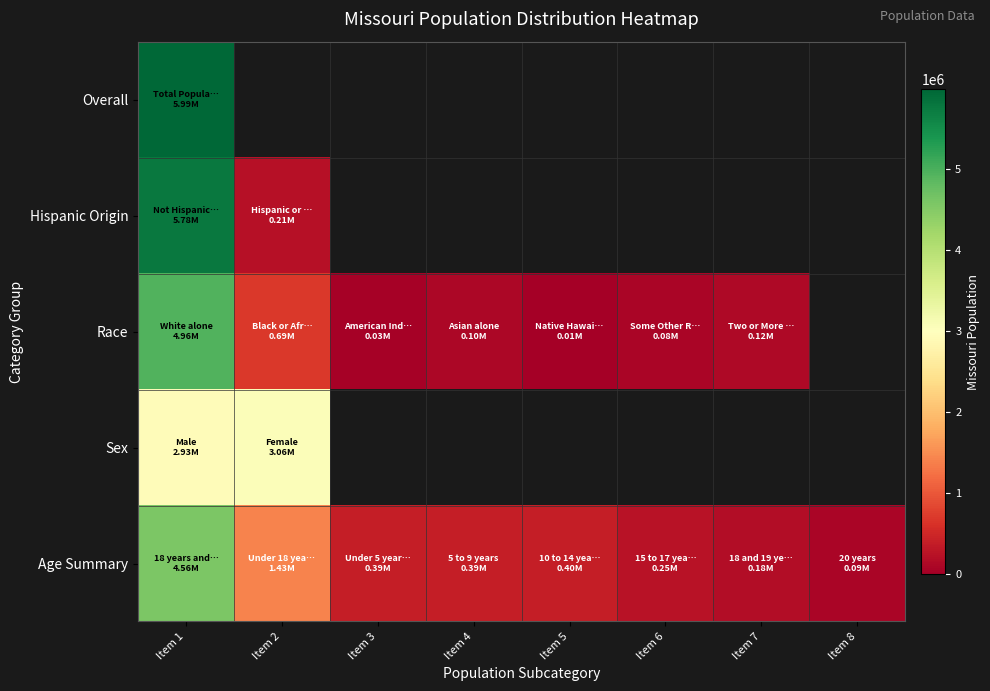

Is it true that Age Summary equals 1425436.0 at Item 2?

True